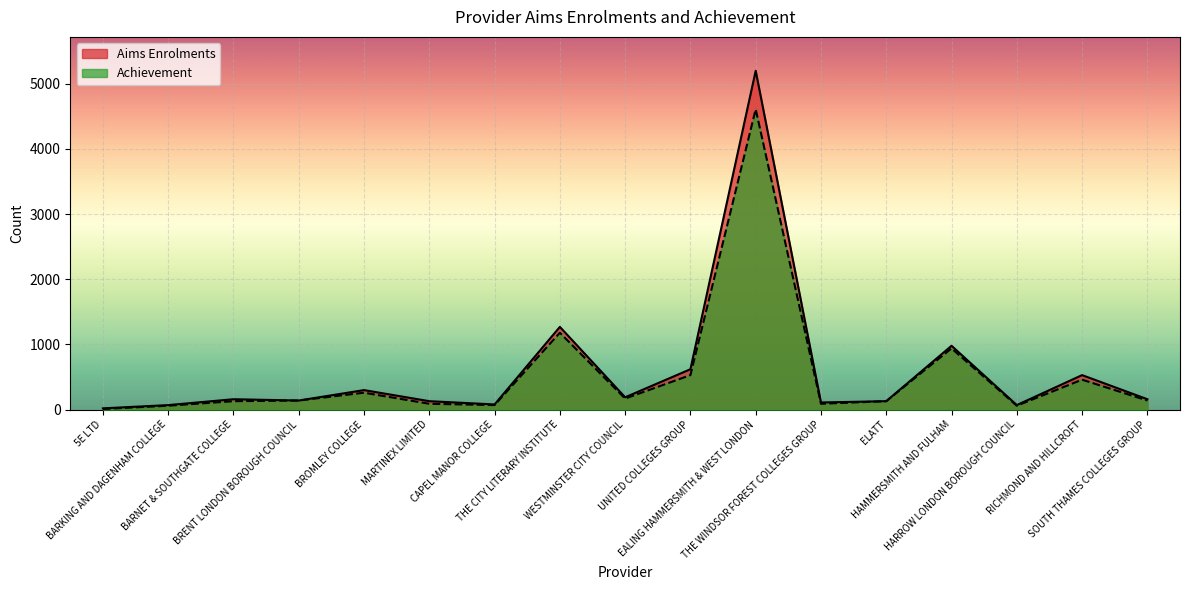

Between BARKING AND DAGENHAM COLLEGE and UNITED COLLEGES GROUP, which series saw the biggest shift?

Aims Enrolments